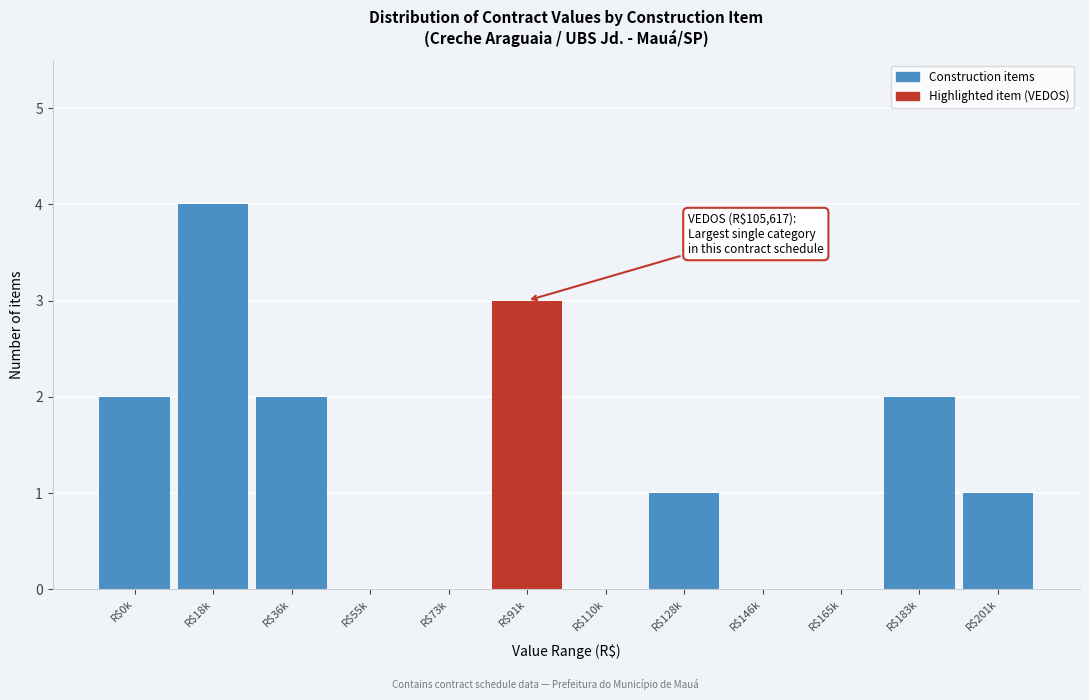

What value does the data have at R$18k?

4